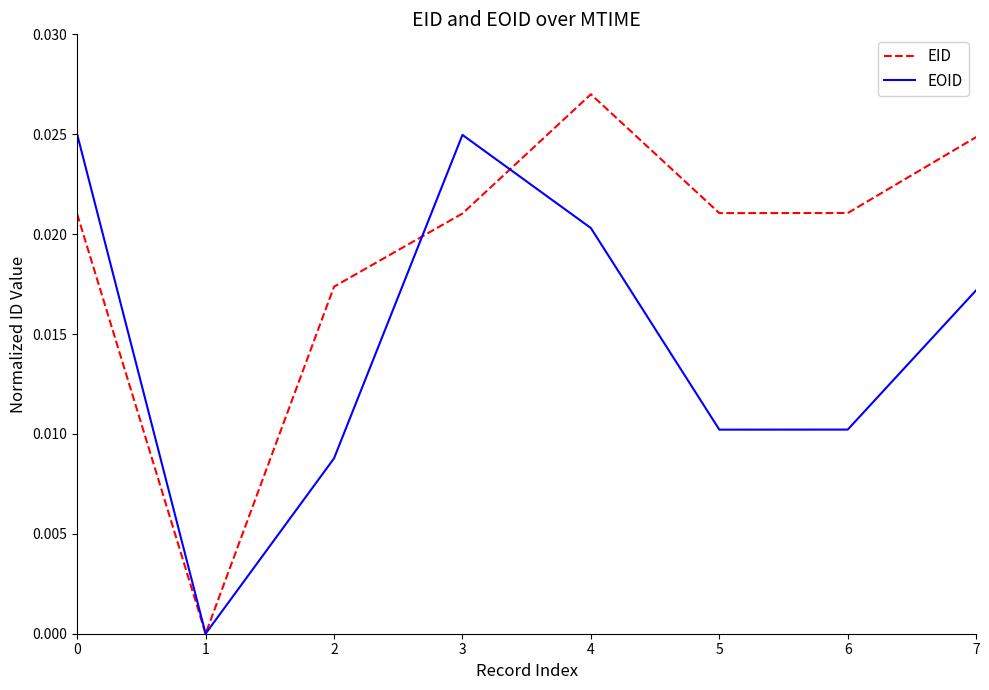

Which series has the largest total across all categories?

EID